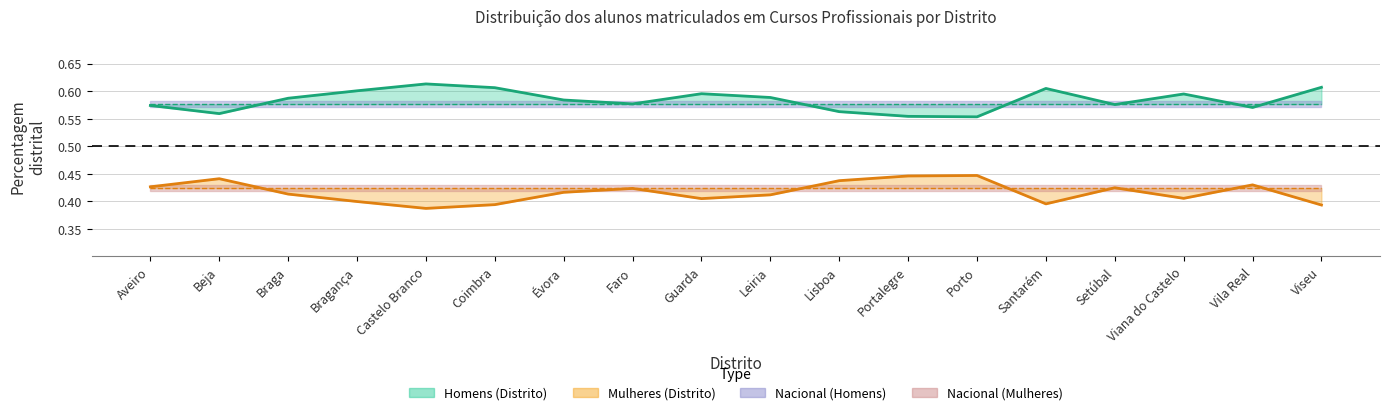

Count the number of categories in the chart.

18